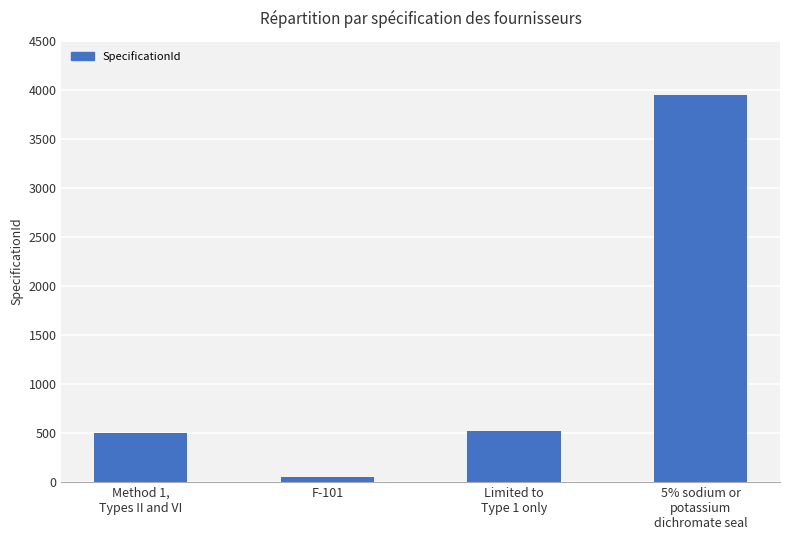

What position from the right is Method 1,
Types II and VI?

4